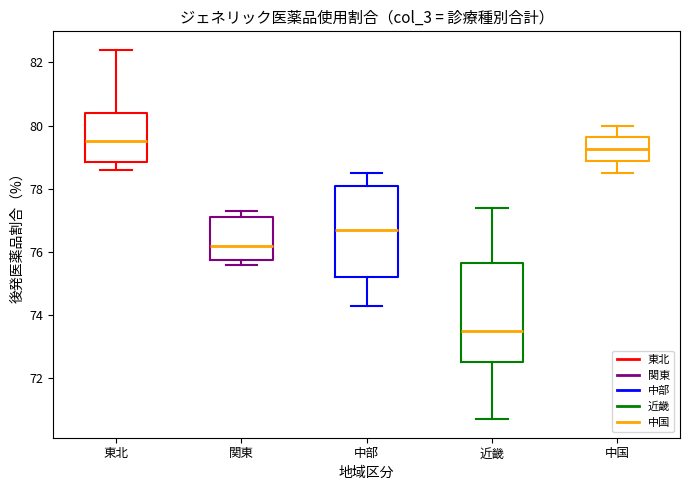

Where is the upper edge of the box for 近畿 on the y-axis? The values are not printed on the chart, so give them approximately, as read against the axis.

75.6